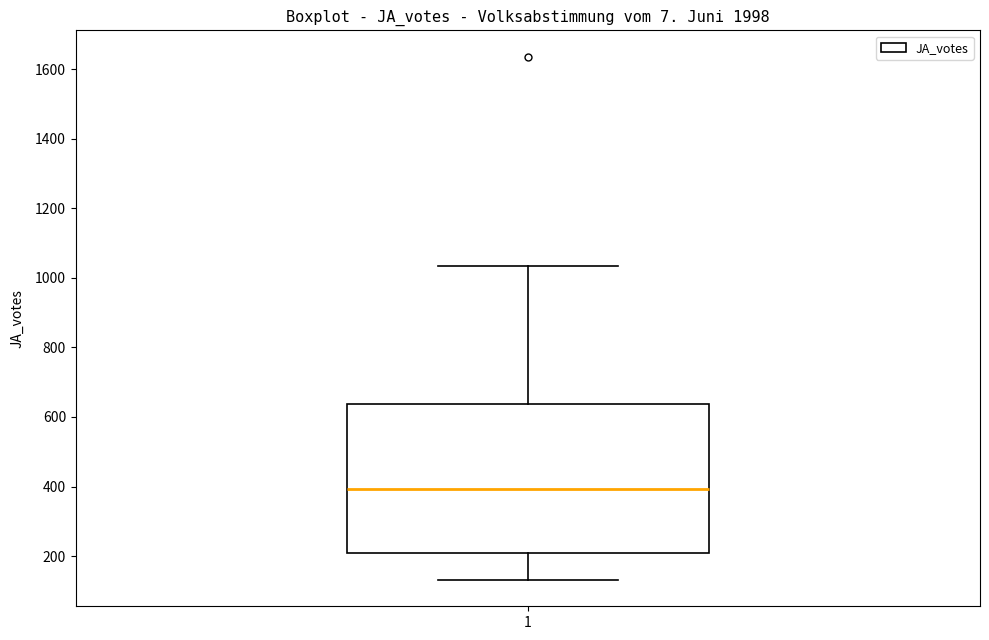

Read this box plot against the y-axis: the position of the median line, the range covered by the box, and the ends of both whiskers. The values are not printed on the chart, so give them approximately, as read against the axis.

median 400, box 200 to 640, whiskers 140 to 1040